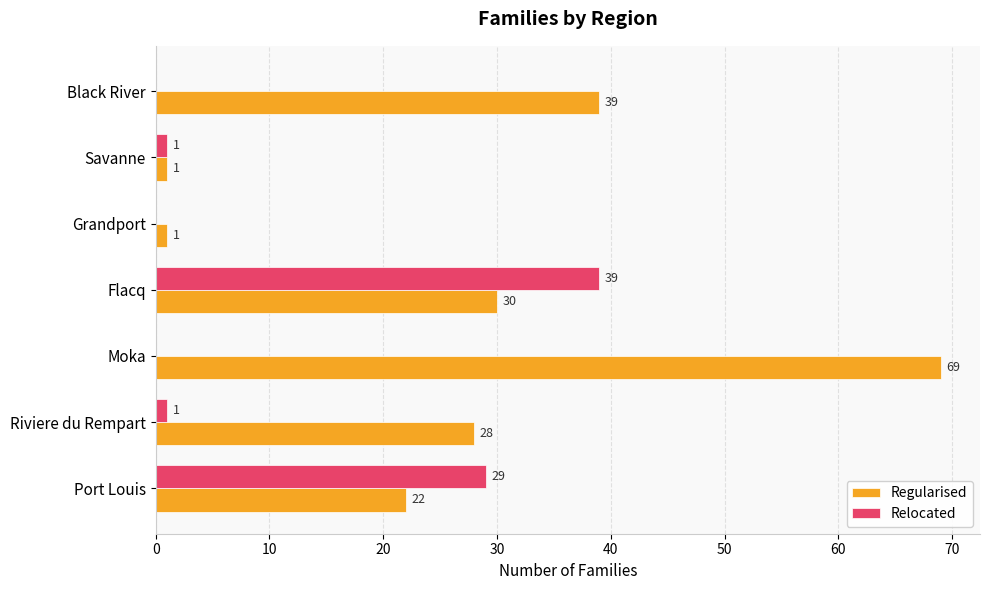

What is the maximum value shown in the chart?

69